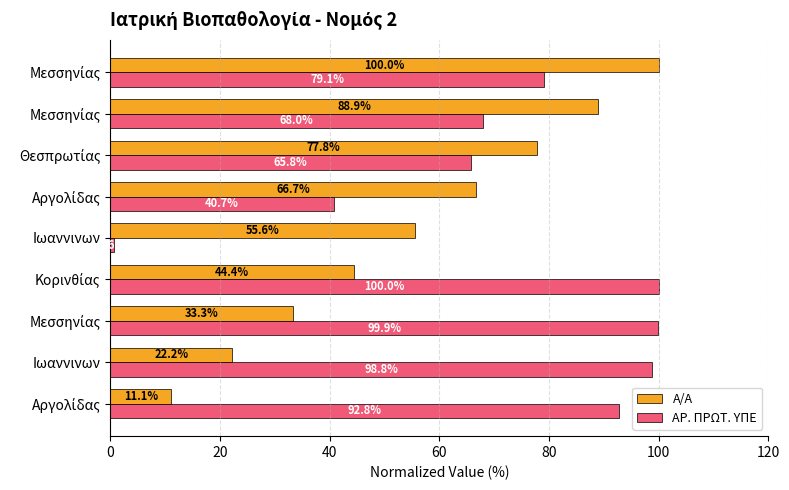

How many categories are shown in the chart?

9